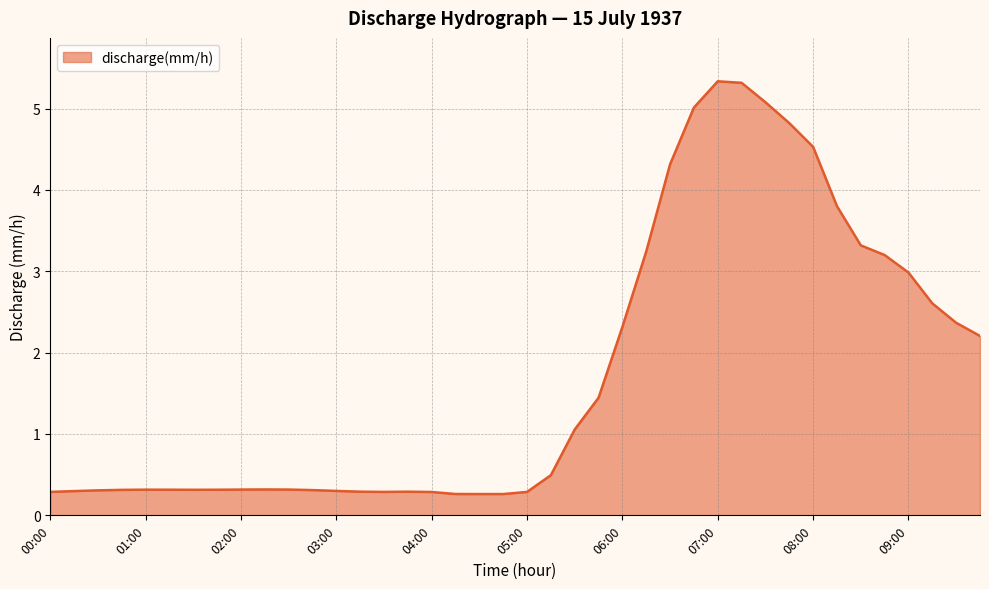

What is the minimum value shown in the chart?

0.3